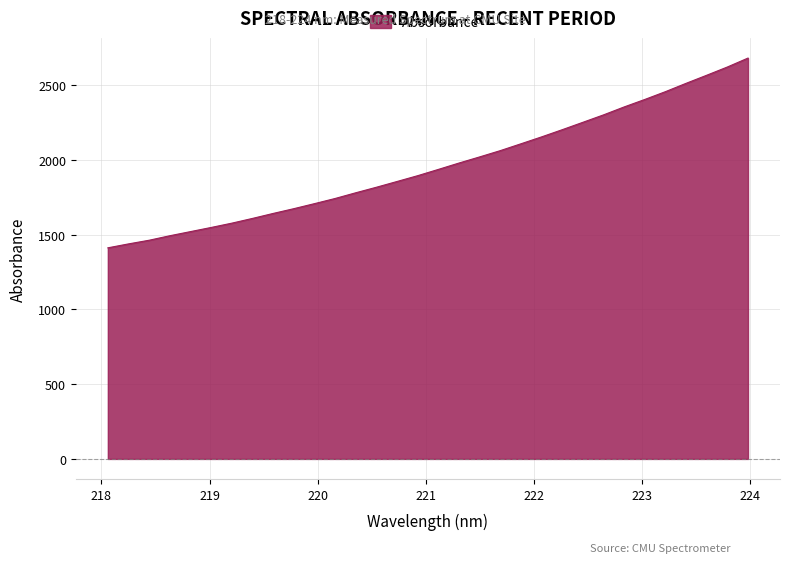

What is the difference between the maximum and minimum values?

1269.7